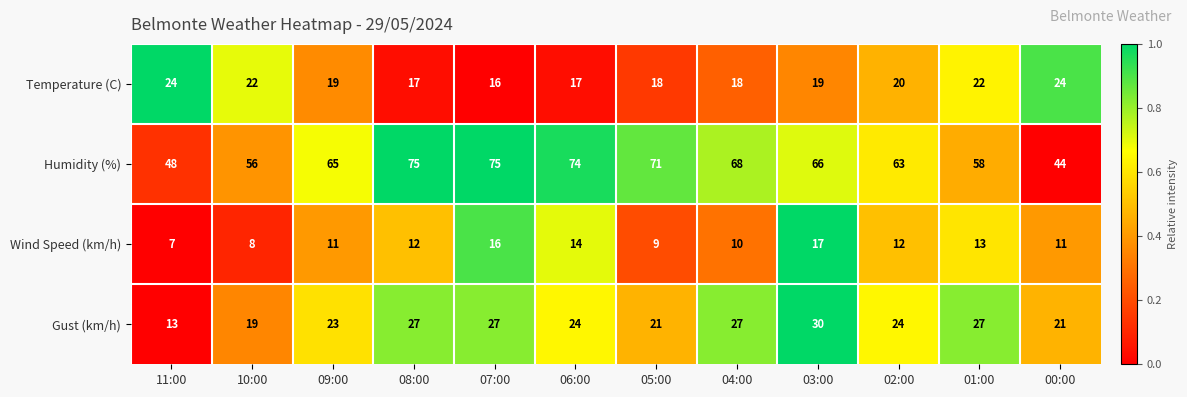

What is the difference between the maximum and minimum values in the Temperature (C) series?

8